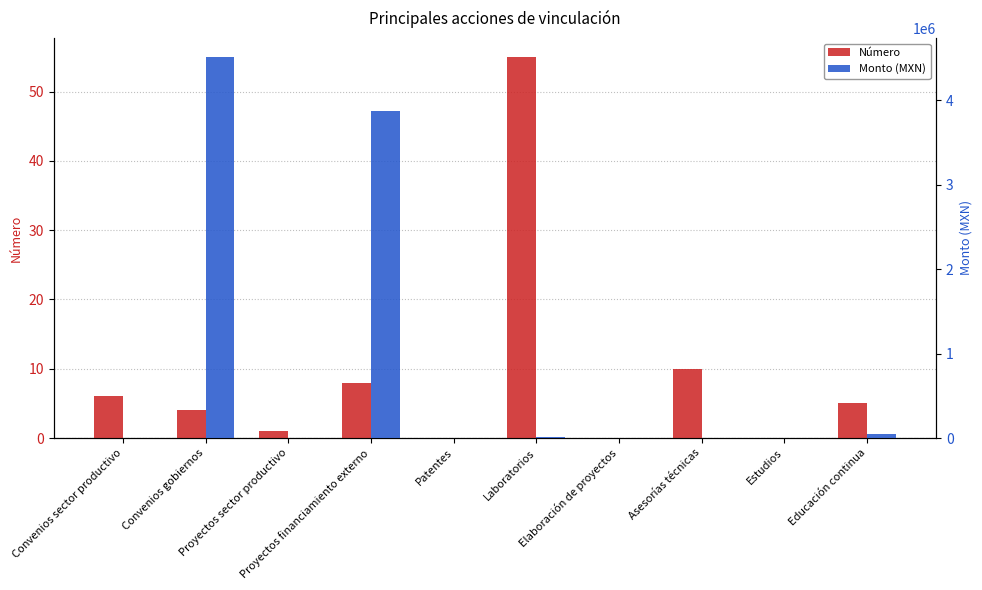

What is the label of the 9th bar from the left?

Estudios